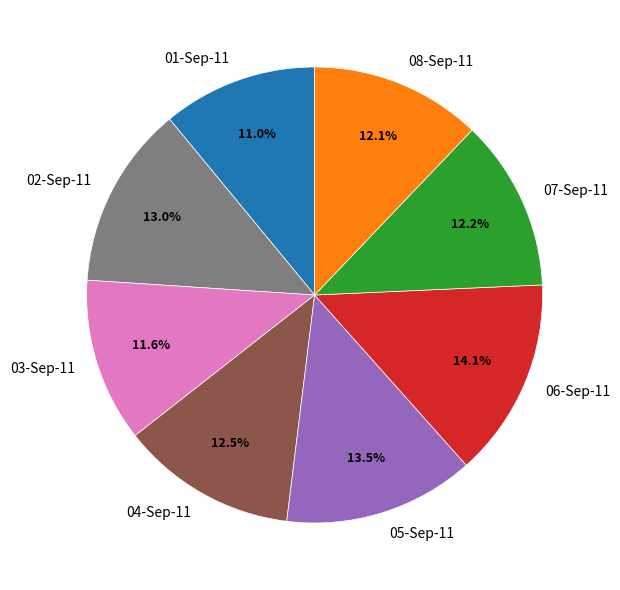

To the nearest percent, what is the difference between the 06-Sep-11 and 08-Sep-11 slice percentages?

2%